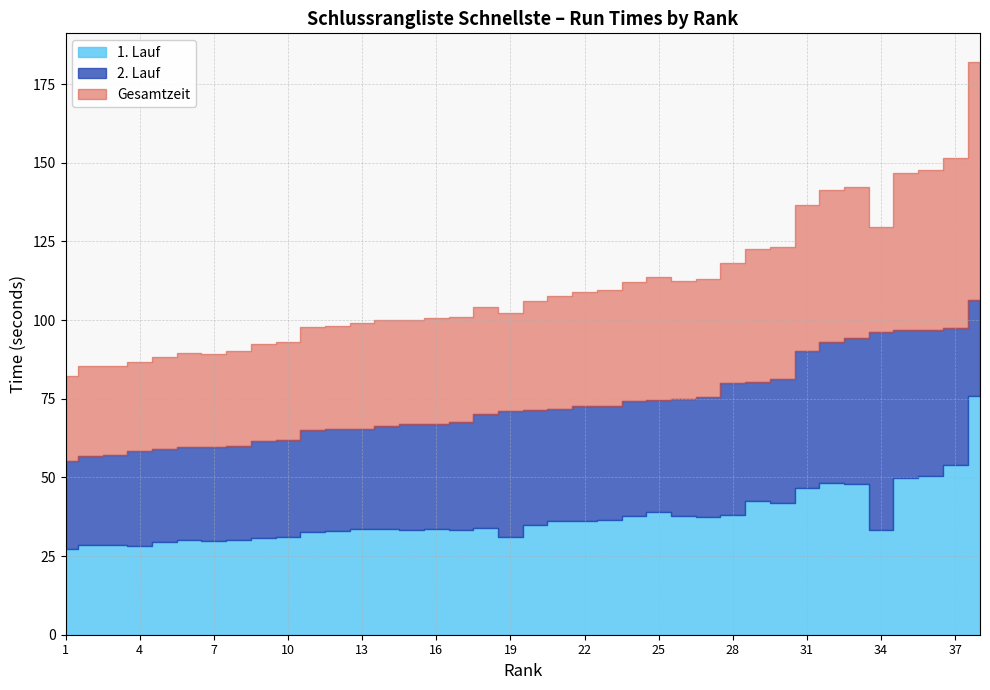

Does the chart display data point markers on the line(s)?

No